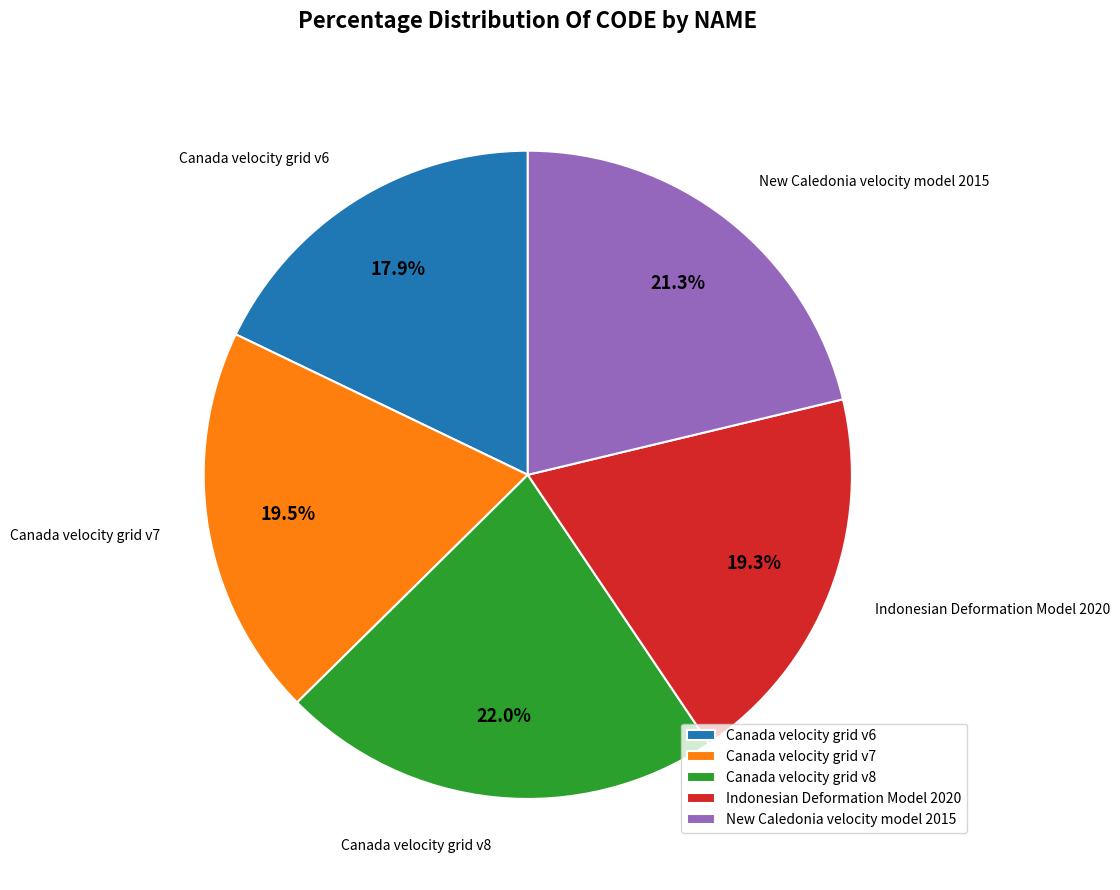

Is there any slice that represents more than half of the pie?

No